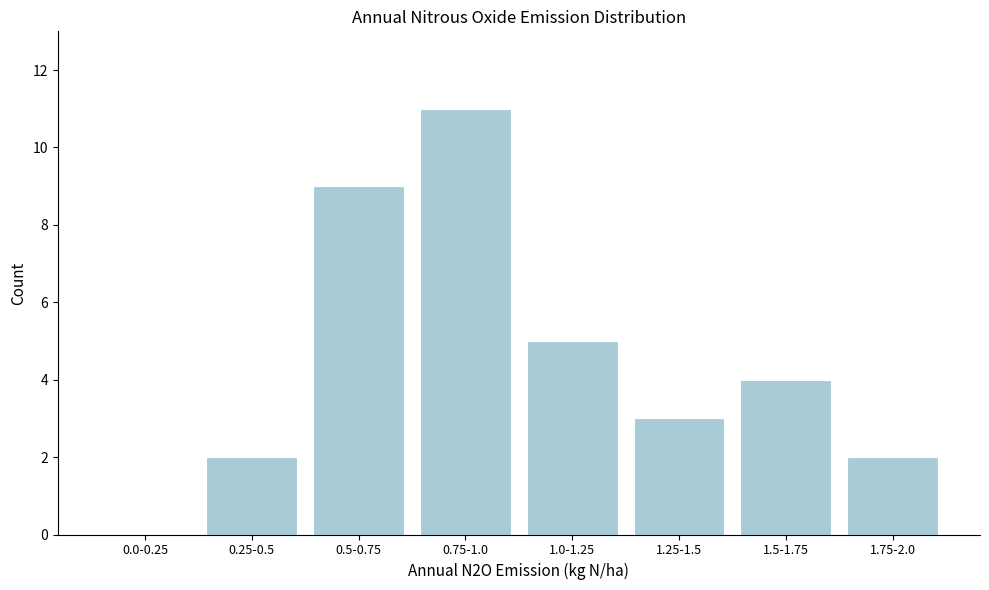

Reading left to right, what are all the values shown in this chart?

0.0-0.25=0	0.25-0.5=2	0.5-0.75=9	0.75-1.0=11	1.0-1.25=5	1.25-1.5=3	1.5-1.75=4	1.75-2.0=2